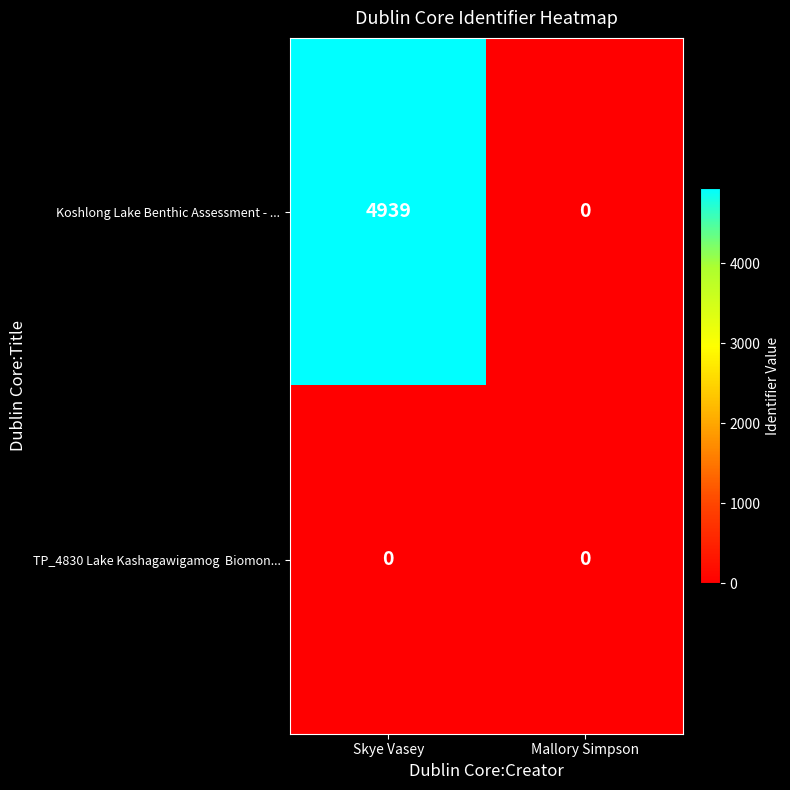

How many positive values does the Koshlong Lake Benthic Assessment - ... series have?

1